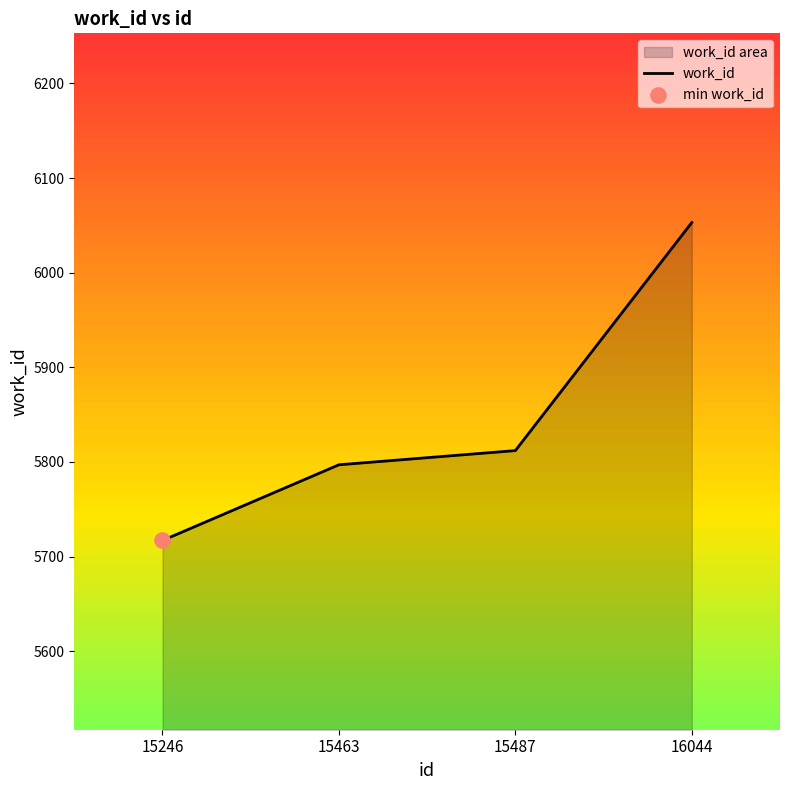

What is the change in value from 15487 to 16044?

+241